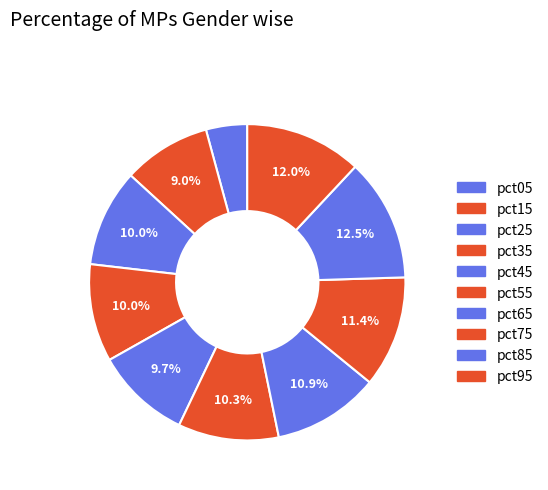

To the nearest percent, what is the combined percentage of pct55 and pct35?

20%